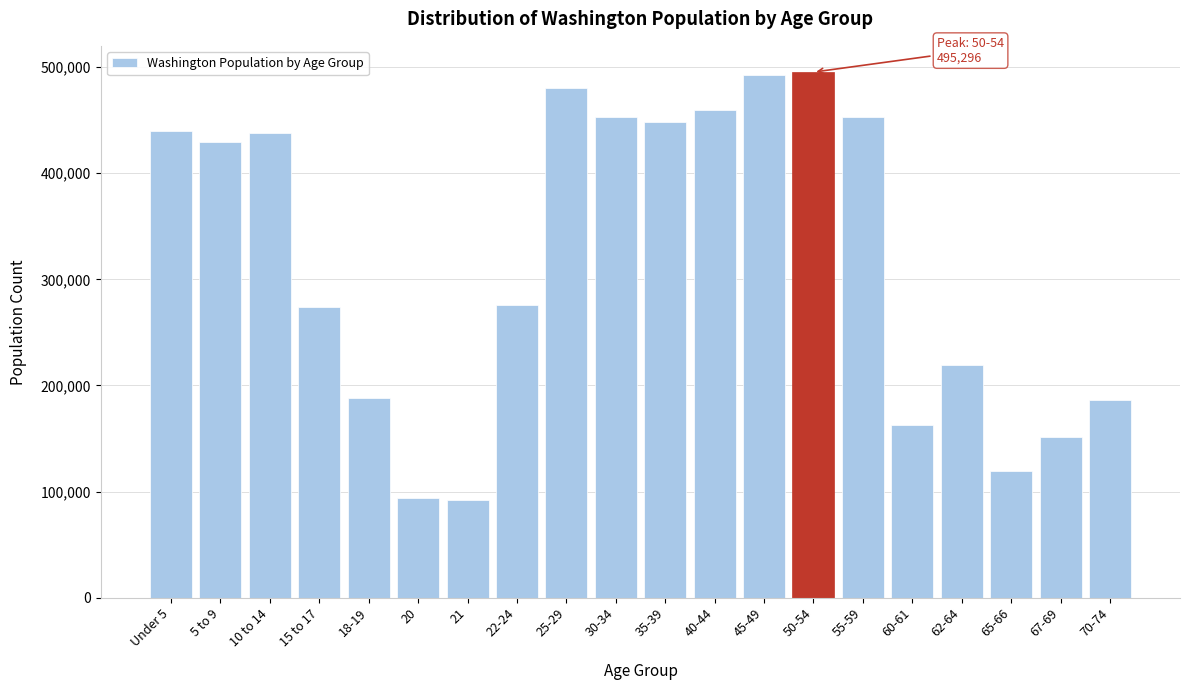

What is the maximum value shown in the chart?

495296